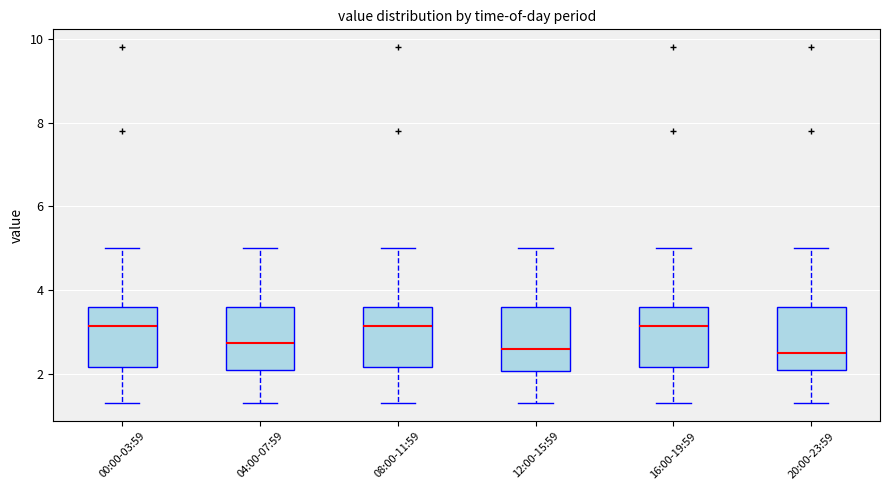

Reading left to right, read every box against the y-axis: the position of its median line, the range the box covers, and the ends of its whiskers. The values are not printed on the chart, so give them approximately, as read against the axis.

00:00-03:59: median 3.2, box 2.2 to 3.6, whiskers 1.4 to 5.0
04:00-07:59: median 2.8, box 2.2 to 3.6, whiskers 1.4 to 5.0
08:00-11:59: median 3.2, box 2.2 to 3.6, whiskers 1.4 to 5.0
12:00-15:59: median 2.6, box 2.0 to 3.6, whiskers 1.4 to 5.0
16:00-19:59: median 3.2, box 2.2 to 3.6, whiskers 1.4 to 5.0
20:00-23:59: median 2.6, box 2.2 to 3.6, whiskers 1.4 to 5.0